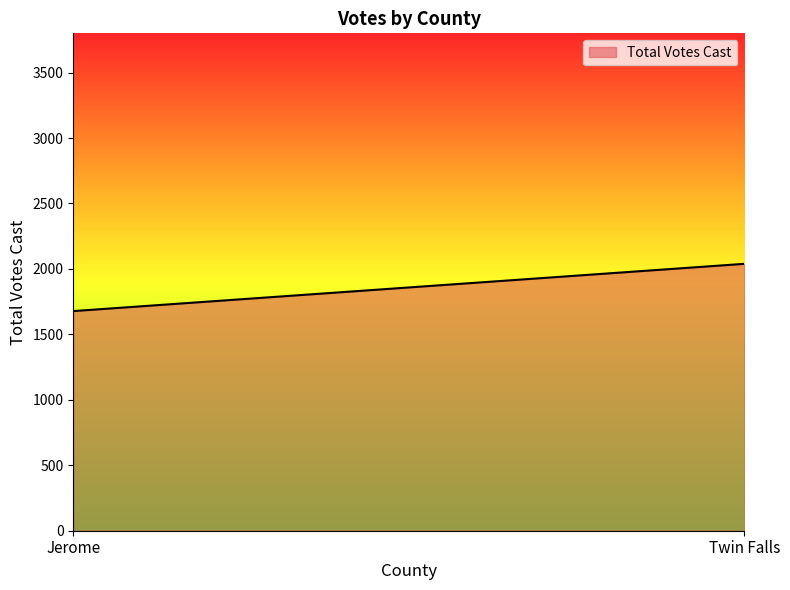

Rank the categories by value from lowest to highest.

Jerome, Twin Falls